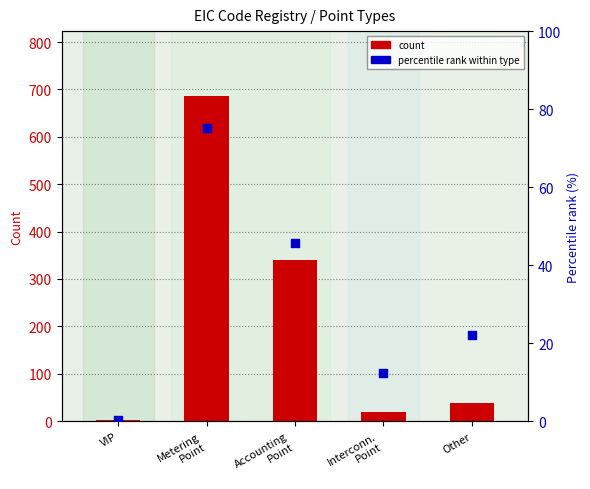

At how many categories does at least one series exceed 366?

1